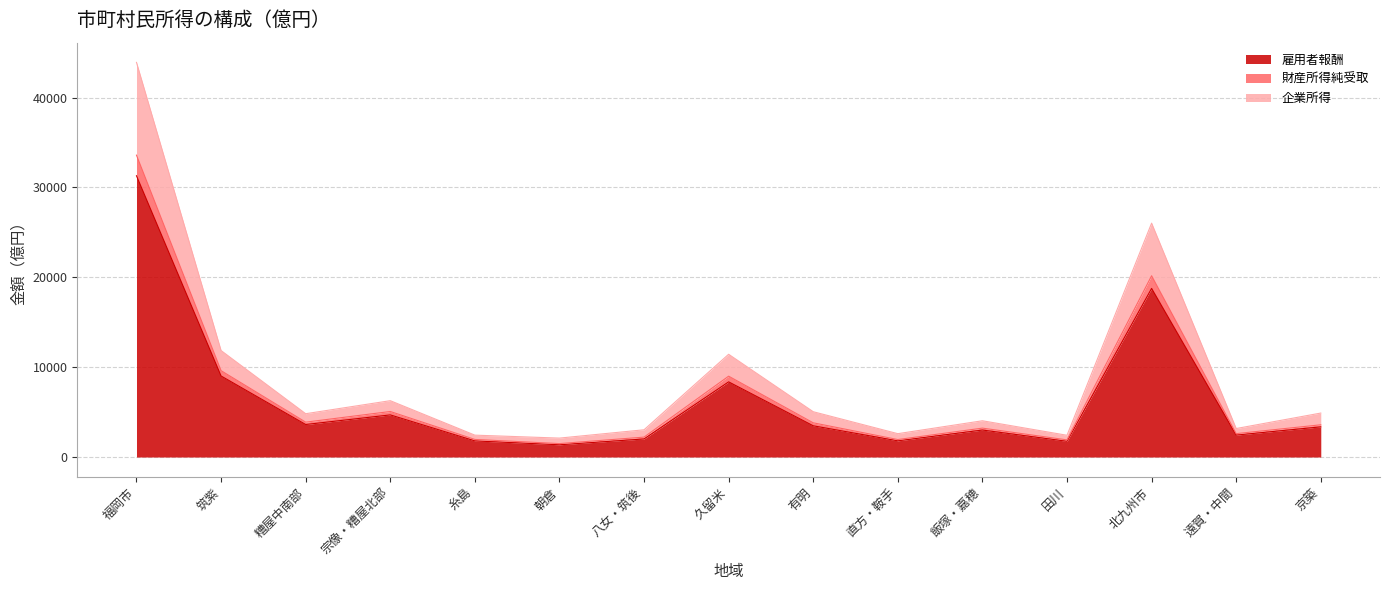

Count the number of data series in this chart.

3